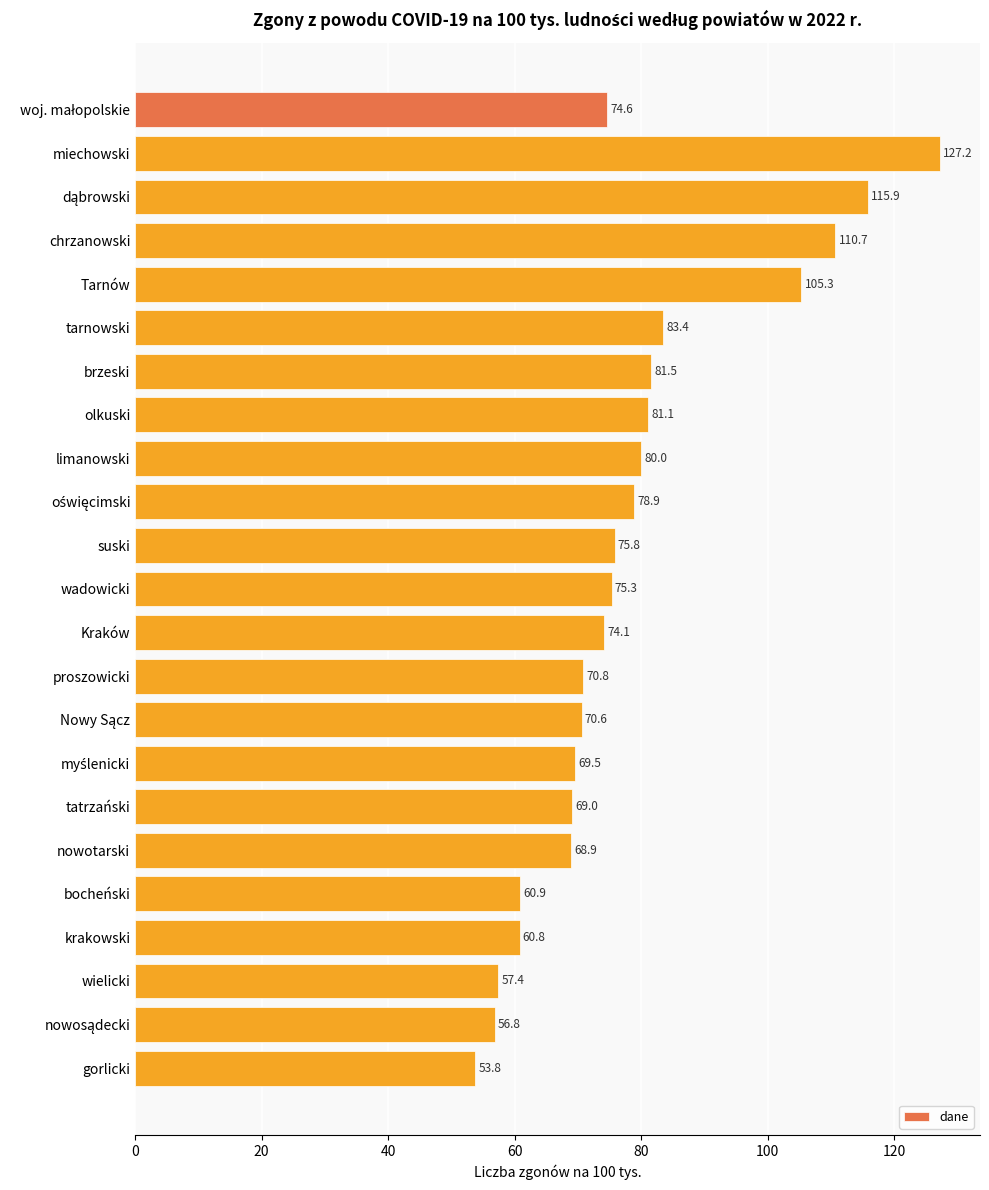

Reading top to bottom, extract all data points from this chart.

74.6	127.2	115.9	110.7	105.3	83.4	81.5	81.1	80.0	78.9	75.8	75.3	74.1	70.8	70.6	69.5	69.0	68.9	60.9	60.8	57.4	56.8	53.8